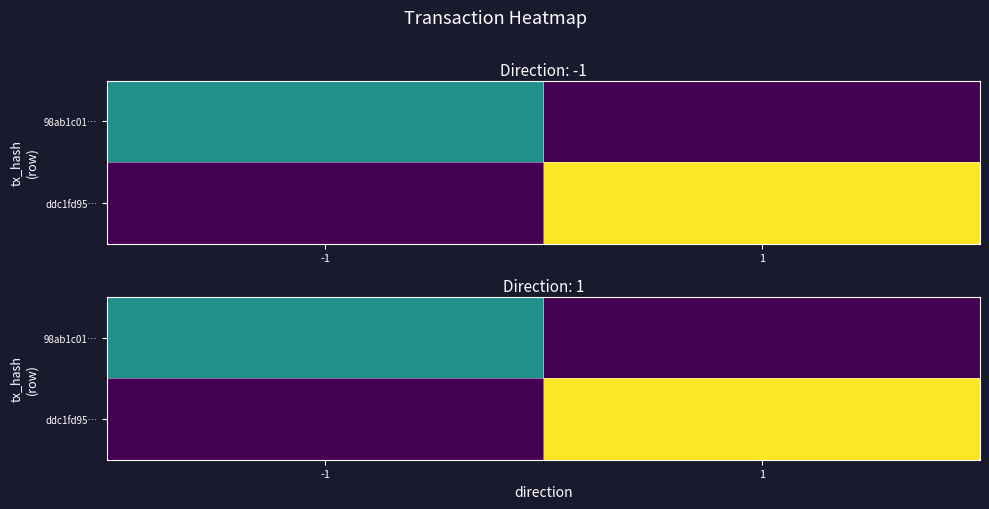

Which category has the lowest value in the 98ab1c01… series?

1